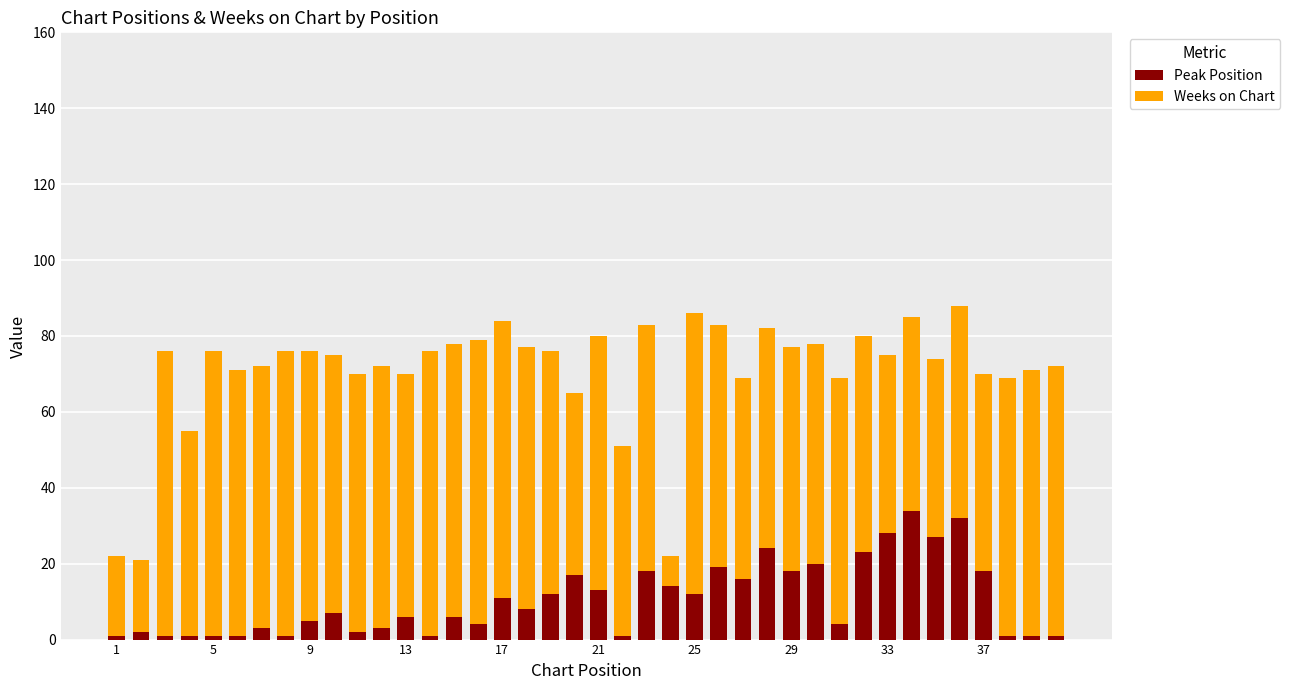

What is the difference between the maximum and second lowest values in the Peak Position series?

33